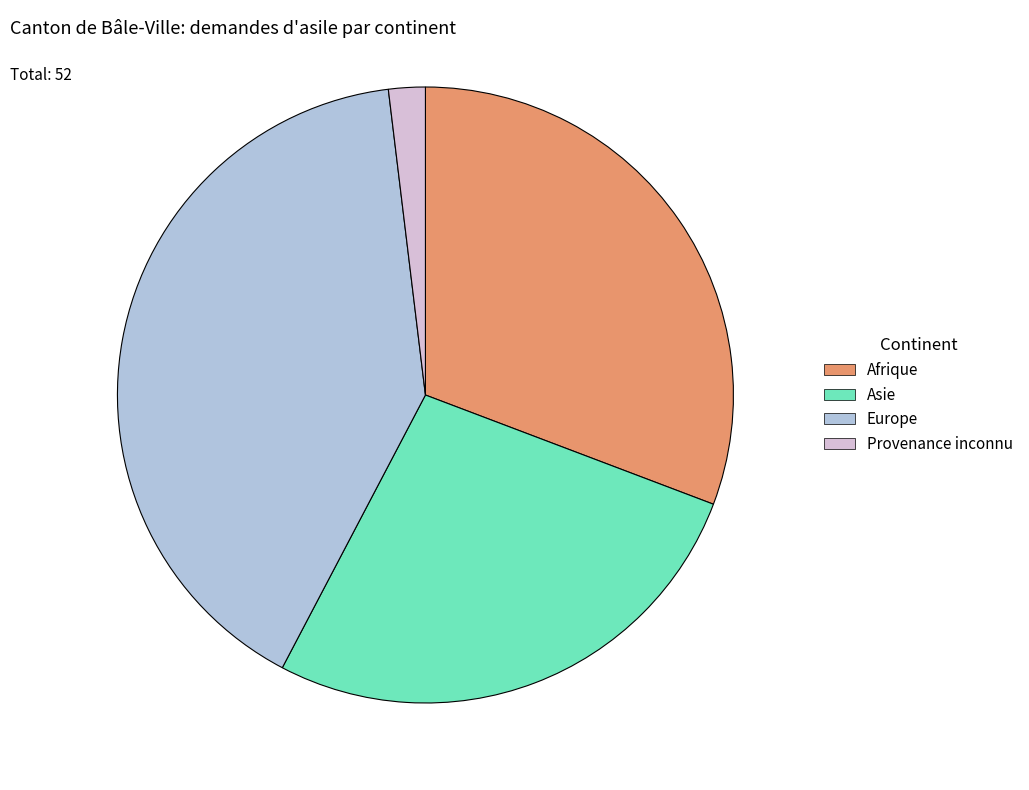

Is there a majority slice in this chart?

No